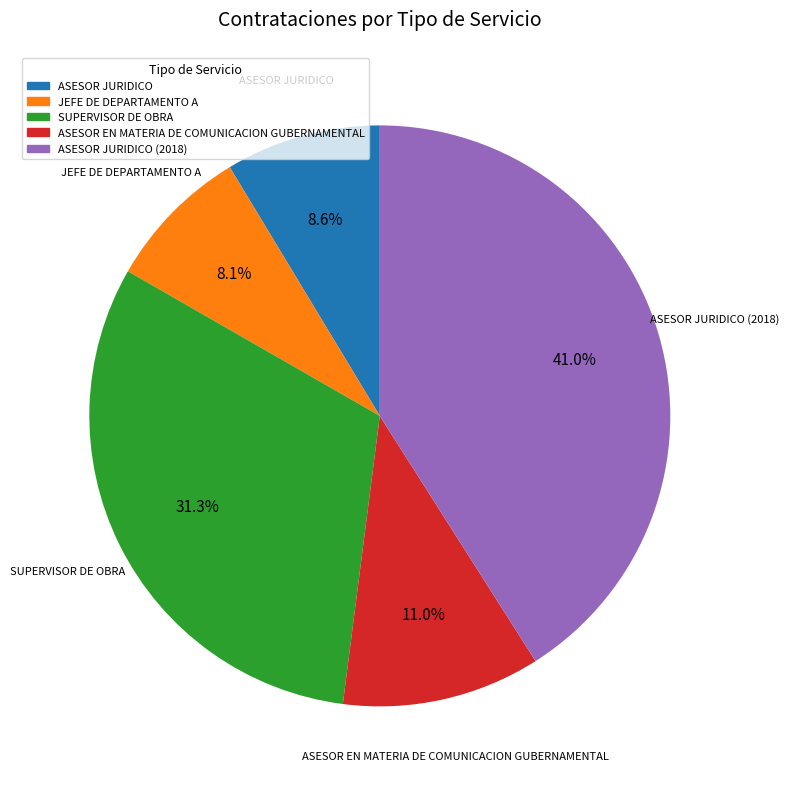

What portion of the pie excludes ASESOR EN MATERIA DE COMUNICACION GUBERNAMENTAL?

89.0%